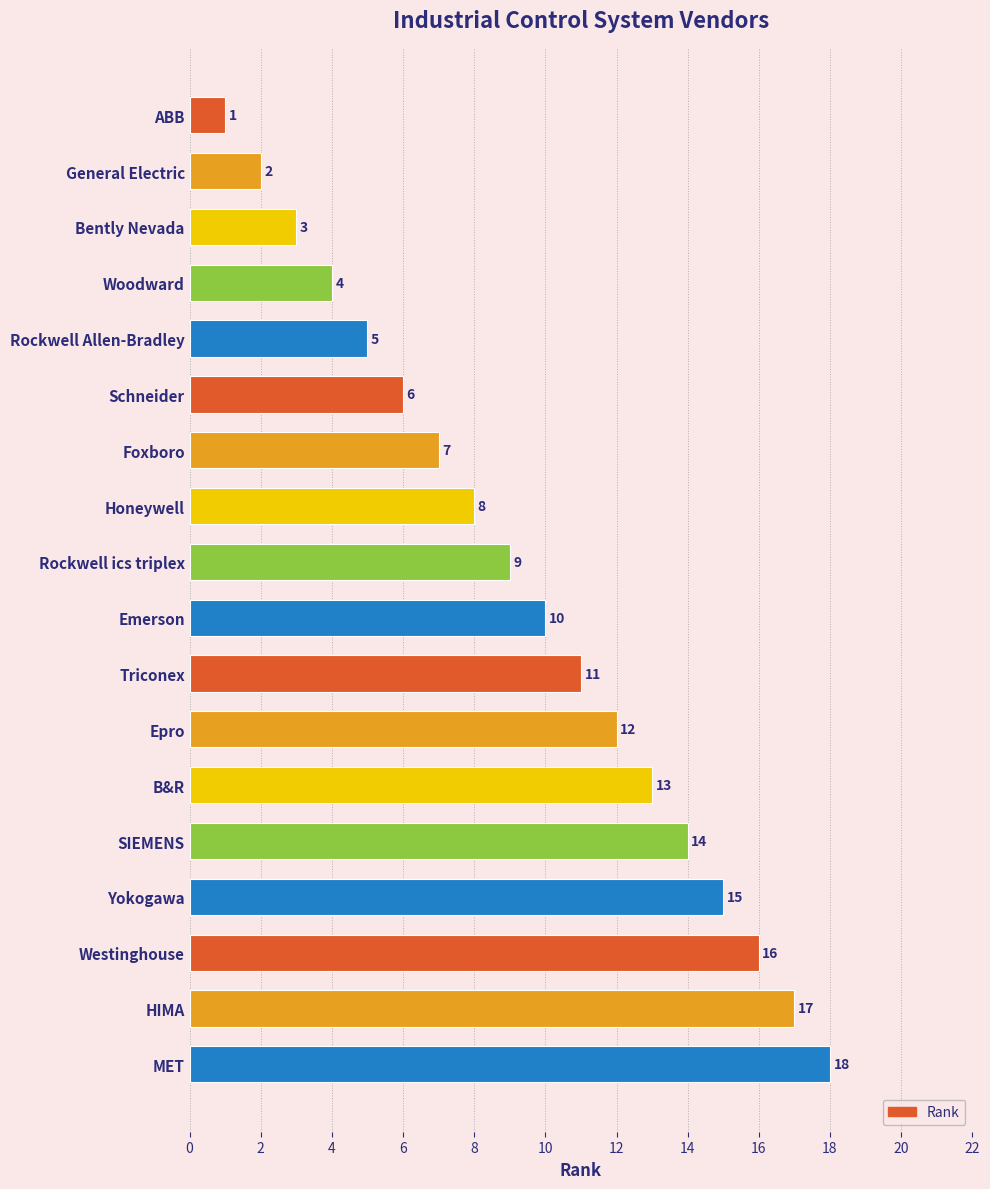

The value at Woodward is 1. True or false?

False